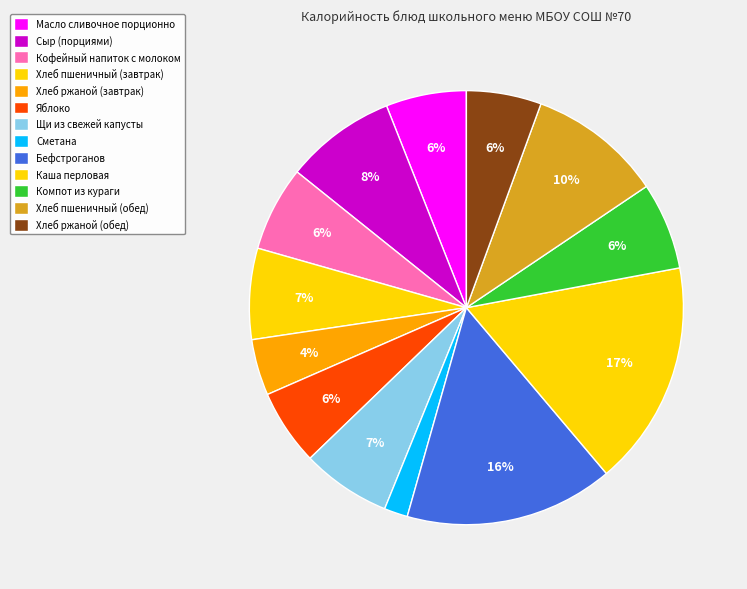

What percentage is the Сметана slice, to the nearest percent?

2%